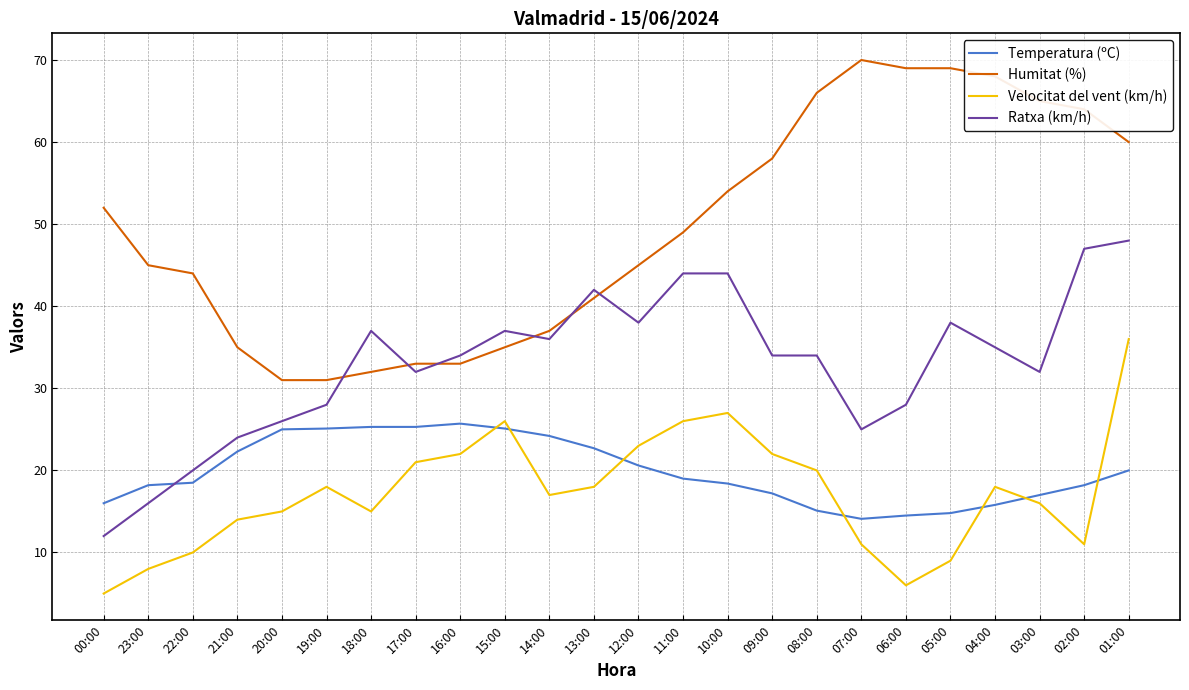

What is the difference between the Temperatura (ºC) values at 12:00 and 06:00?

6.1